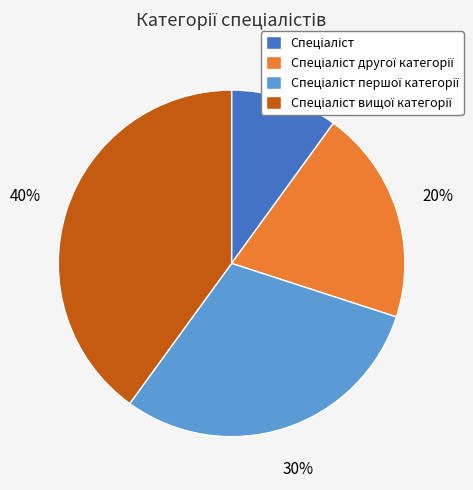

To the nearest percent, what is the difference between the largest and smallest slice percentages?

30%